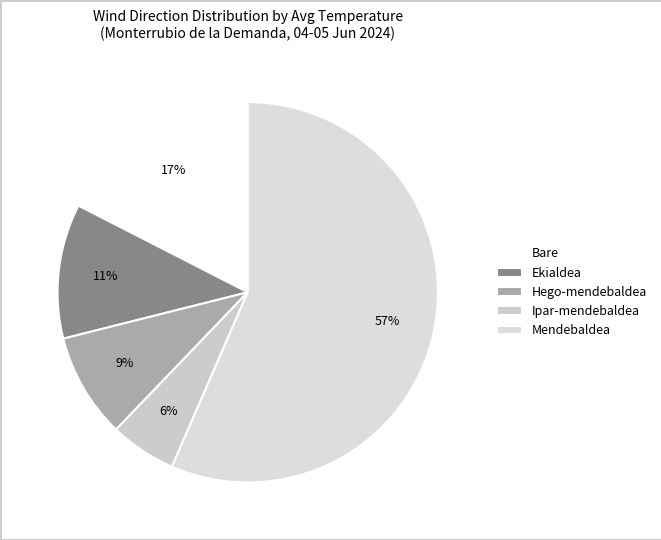

Rank the categories by value from highest to lowest.

Mendebaldea, Bare, Ekialdea, Hego-mendebaldea, Ipar-mendebaldea